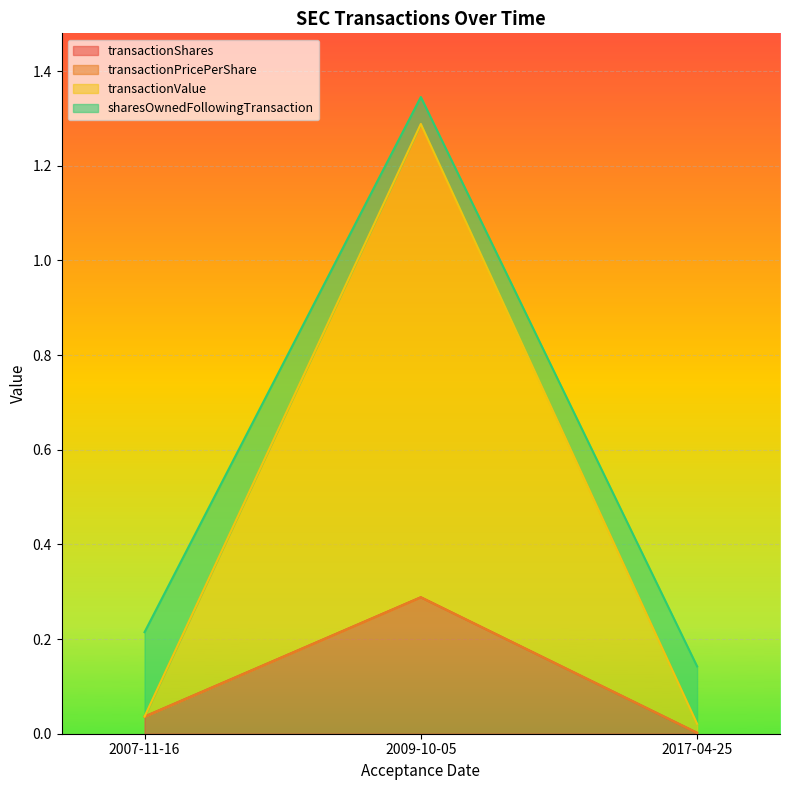

The value of transactionShares at 2017-04-25 is 0.0. True or false?

True